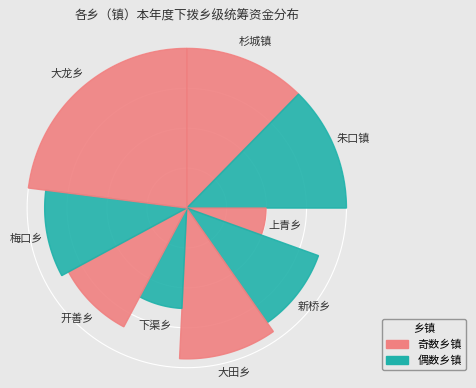

What portion of the pie excludes 上青乡?

94.5%